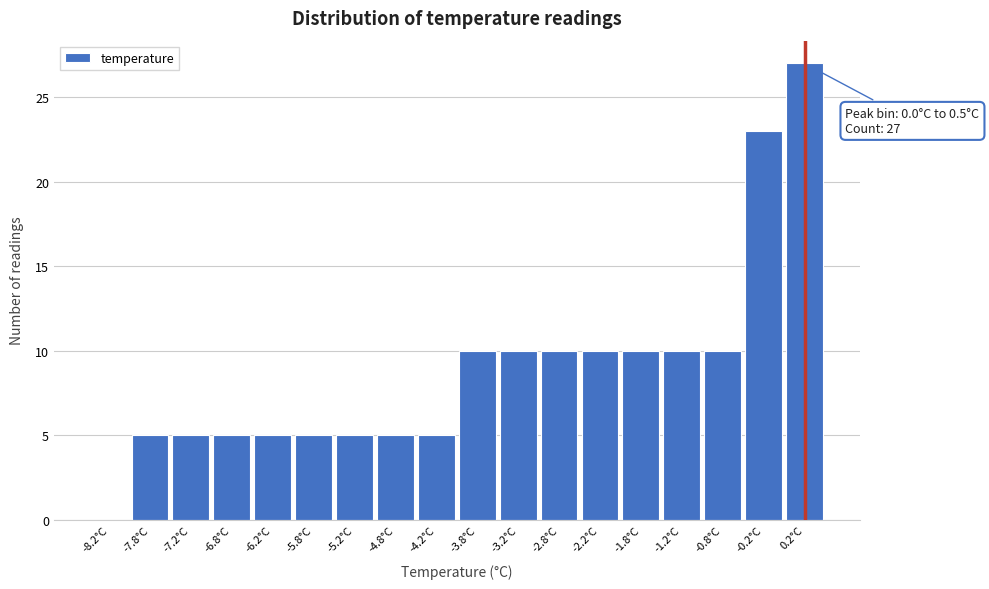

Which range on the x-axis has the tallest bar?

0.0 to 0.5